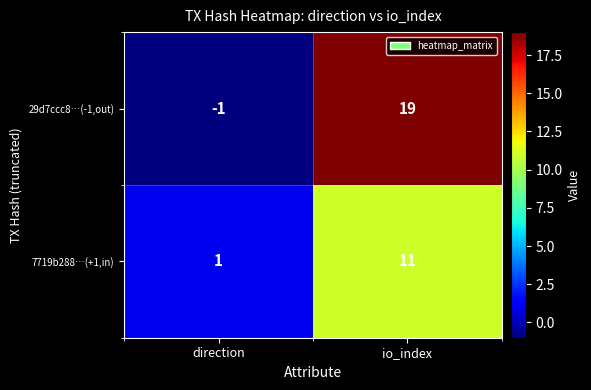

Reading left to right, transcribe all the data shown in this chart.

29d7ccc8…(-1,out): direction=-1	io_index=19
7719b288…(+1,in): direction=1	io_index=11